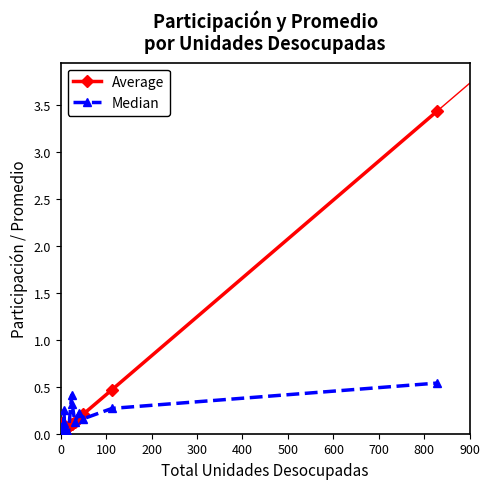

What is the difference between the second highest and second lowest values in the Average series?

0.4